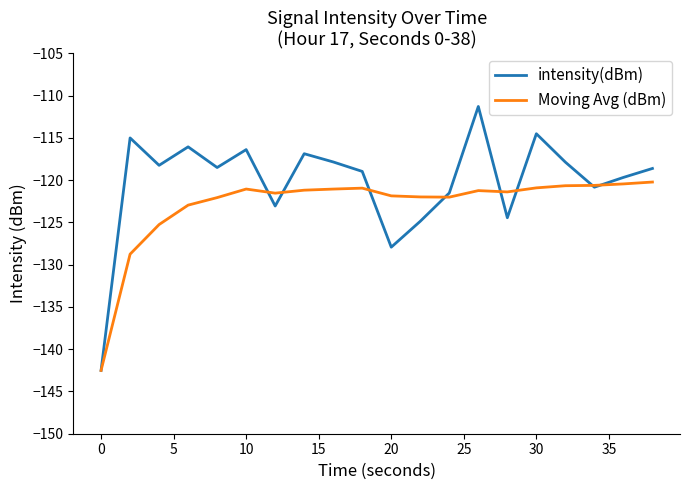

Which series has the largest total across all categories?

intensity(dBm)